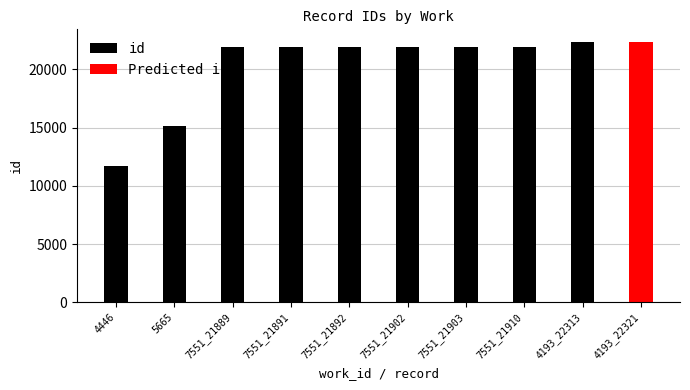

The value at 7551_21892 is 34775. True or false?

False